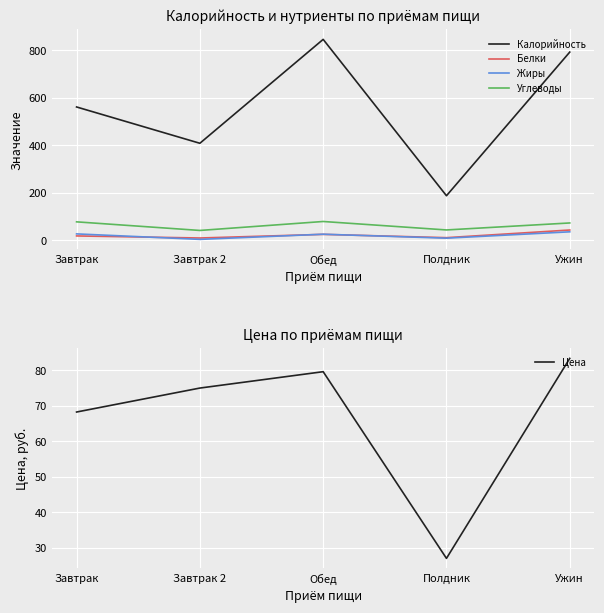

Rank the categories by Цена value from highest to lowest.

Ужин, Обед, Завтрак 2, Завтрак, Полдник